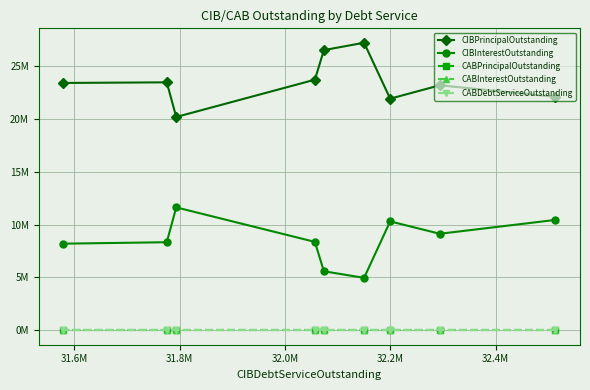

True or false: CABDebtServiceOutstanding has more than 0 interior local peaks.

False